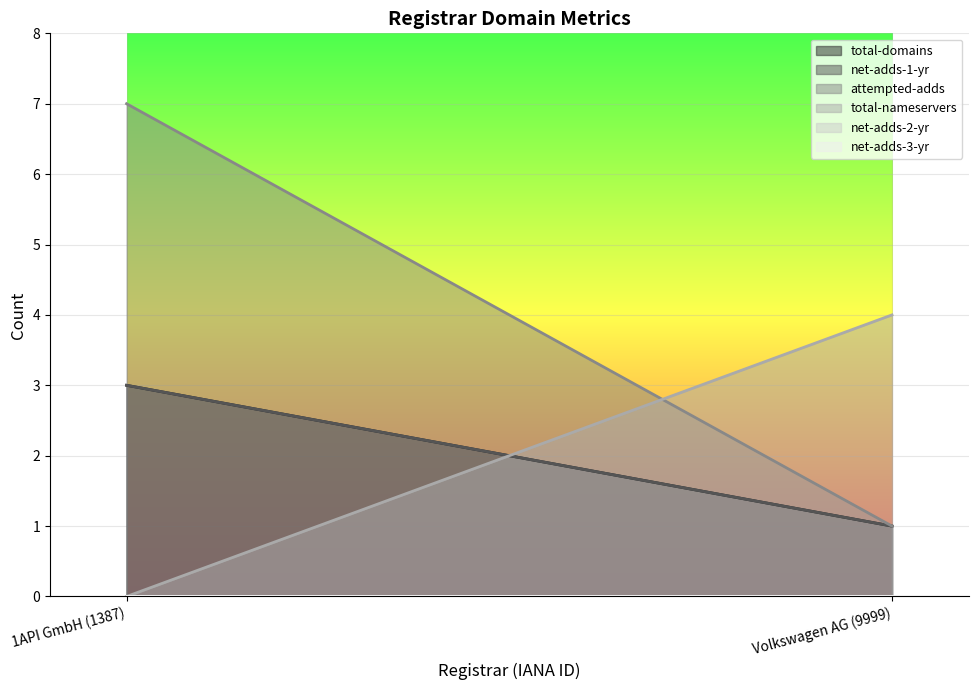

How many categories are shown in the chart?

2